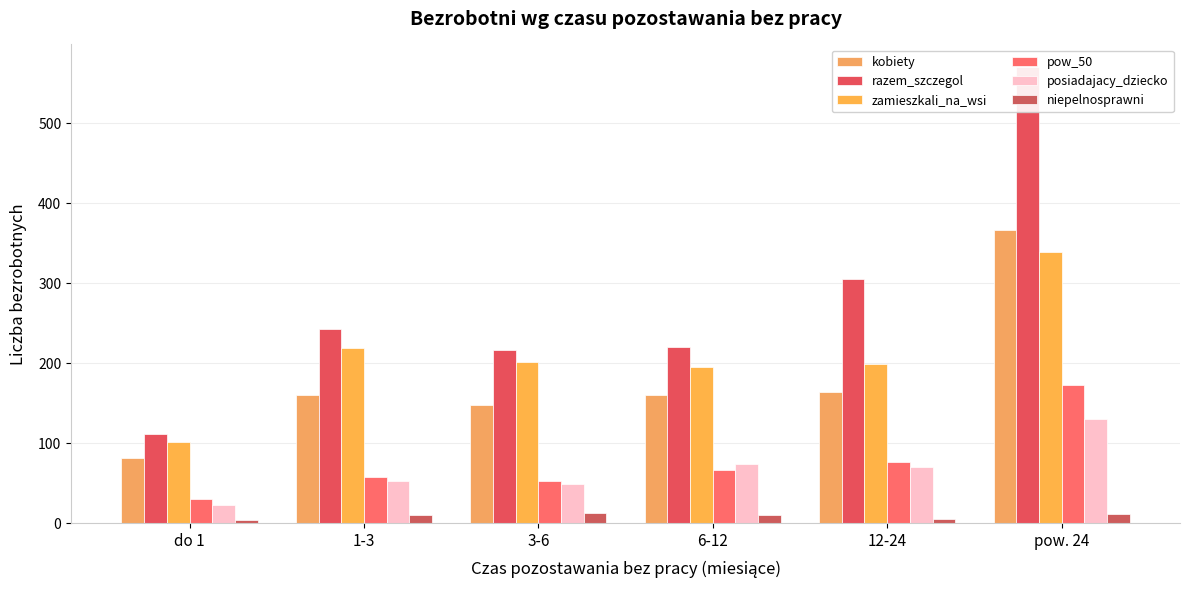

Is the value of kobiety at 1-3 greater than the value of posiadajacy_dziecko at do 1?

Yes